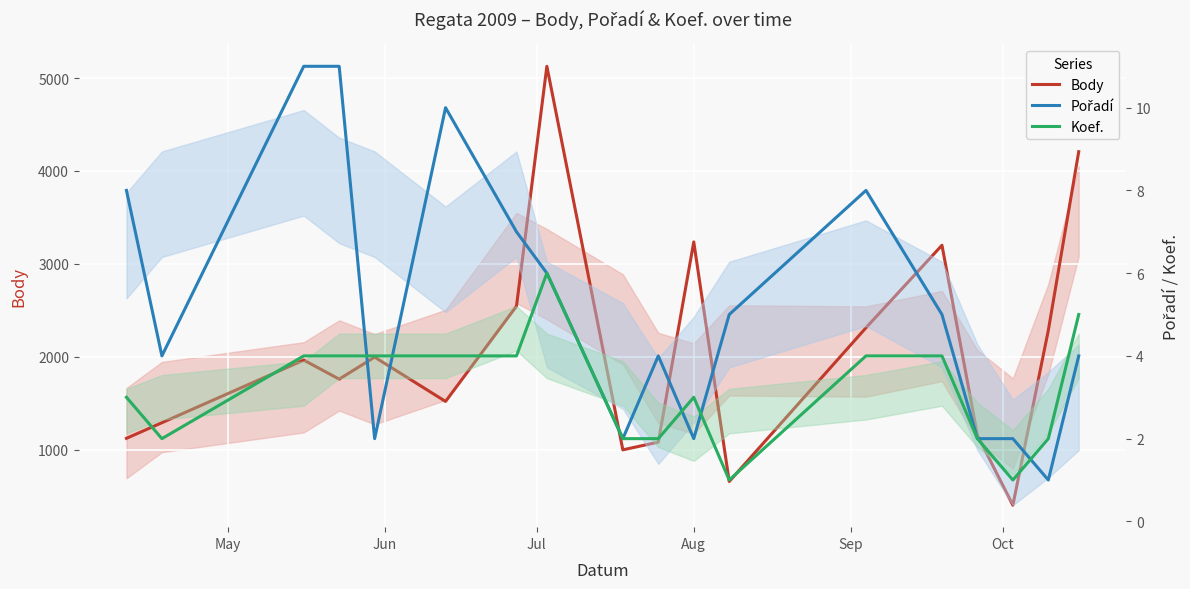

What is the difference between the maximum and minimum values in the Koef. series?

5